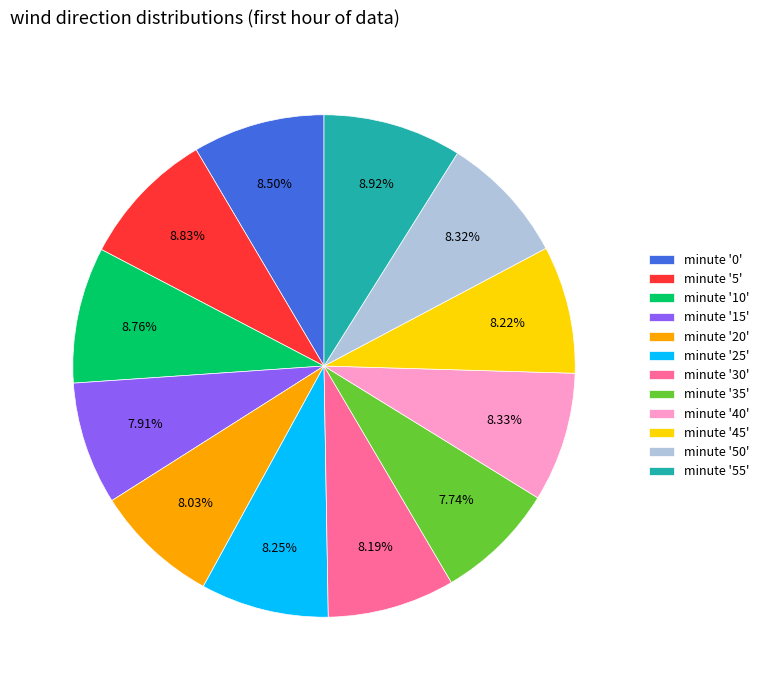

Between minute '45' and minute '5', which is larger?

minute '5'